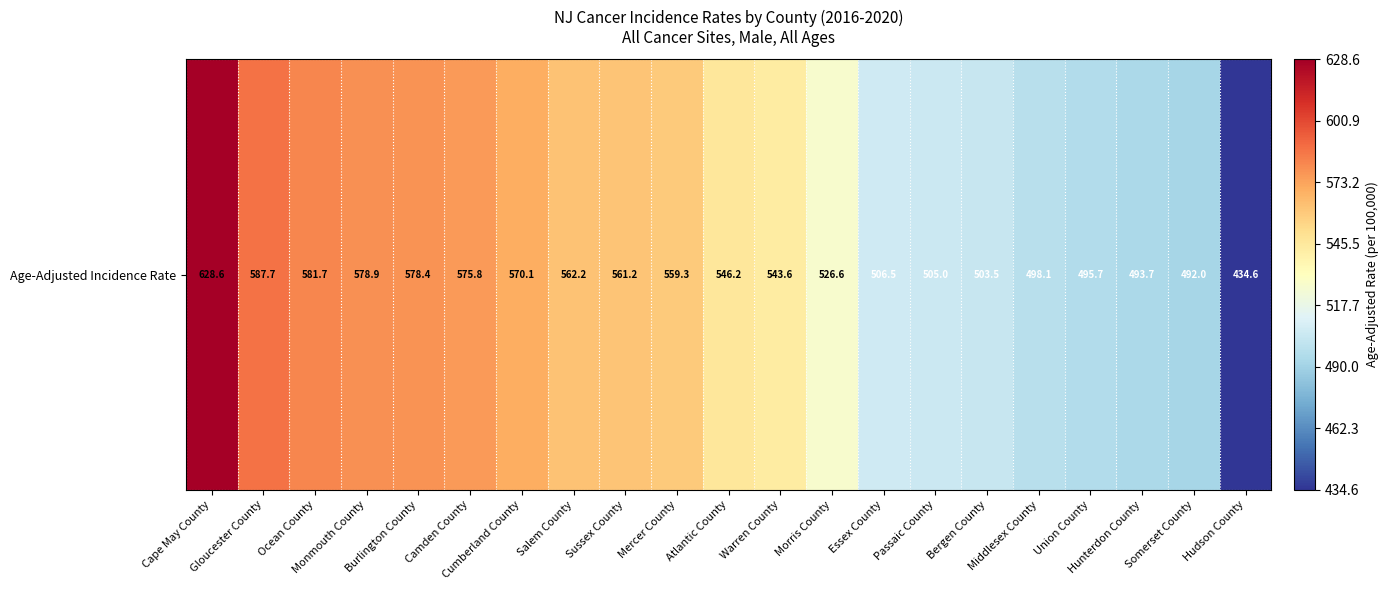

Approximately how many times larger is the value at Middlesex County compared to Mercer County?

0.9